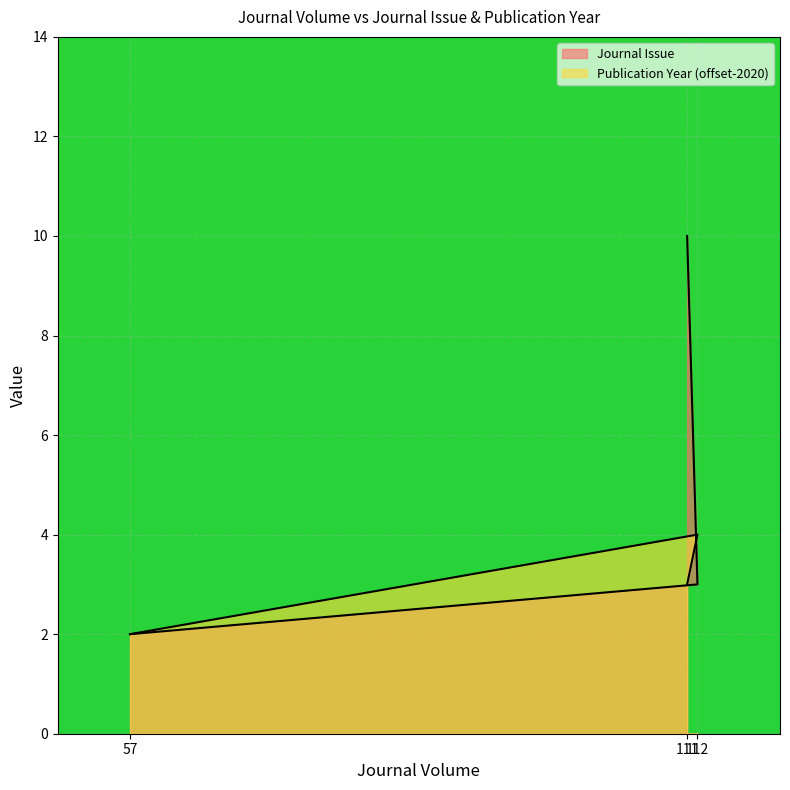

Reading left to right, list all the values displayed in this chart.

Journal Issue: 2	3	10
Publication Year: 2	4	3